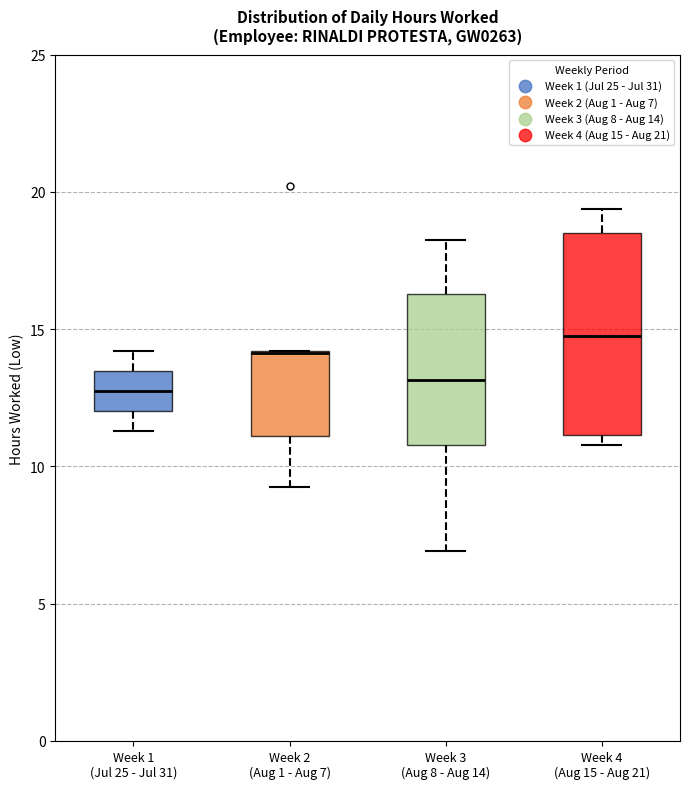

Reading left to right, read every box against the y-axis: the position of its median line, the range the box covers, and the ends of its whiskers. The values are not printed on the chart, so give them approximately, as read against the axis.

Week 1 (Jul 25 - Jul 31): median 12.5, box 12.0 to 13.5, whiskers 11.5 to 14.0
Week 2 (Aug 1 - Aug 7): median 14.0 (drawn on the box's upper edge), box 11.0 to 14.0, whiskers 9.5 to 14.0
Week 3 (Aug 8 - Aug 14): median 13.0, box 11.0 to 16.5, whiskers 7.0 to 18.0
Week 4 (Aug 15 - Aug 21): median 15.0, box 11.0 to 18.5, whiskers 11.0 (just below the box's lower edge) to 19.5